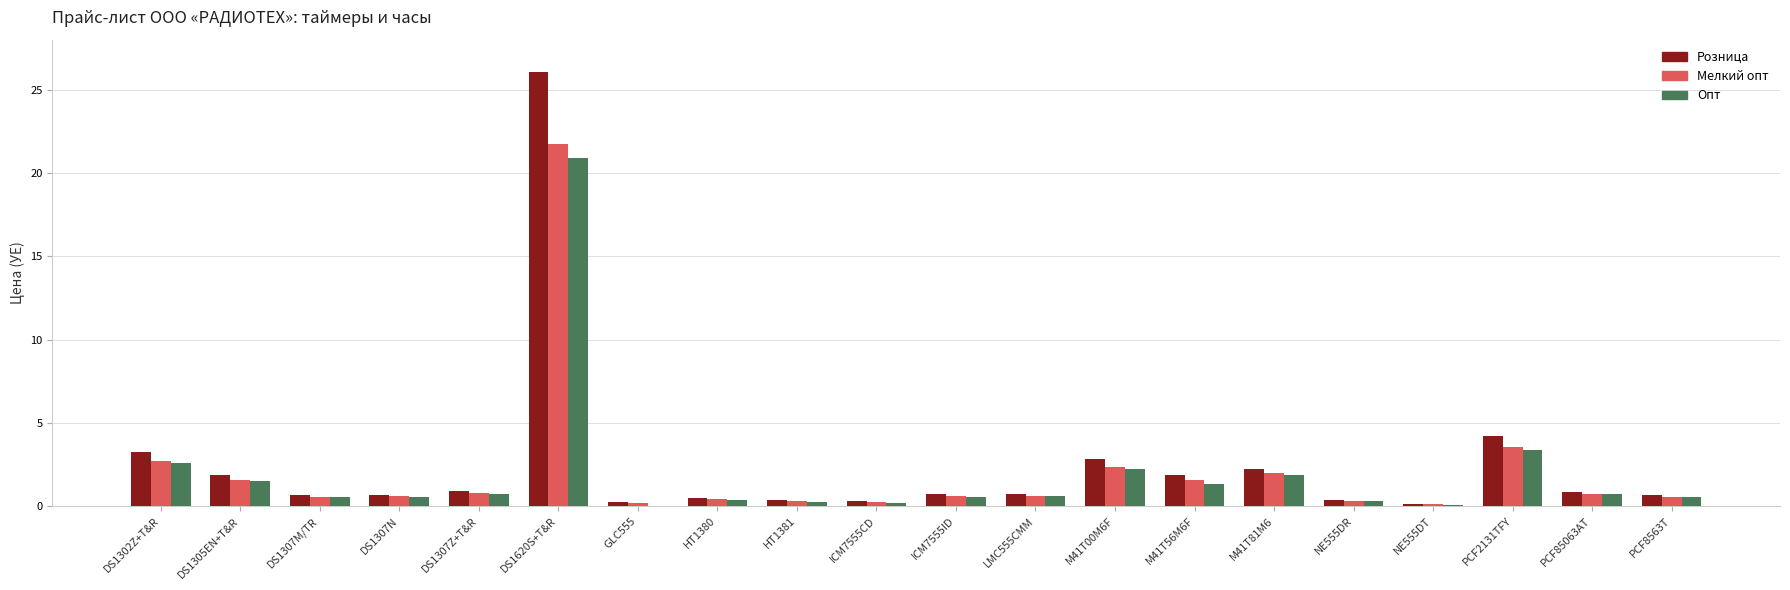

Which label corresponds to the largest value in the chart?

DS1620S+T&R